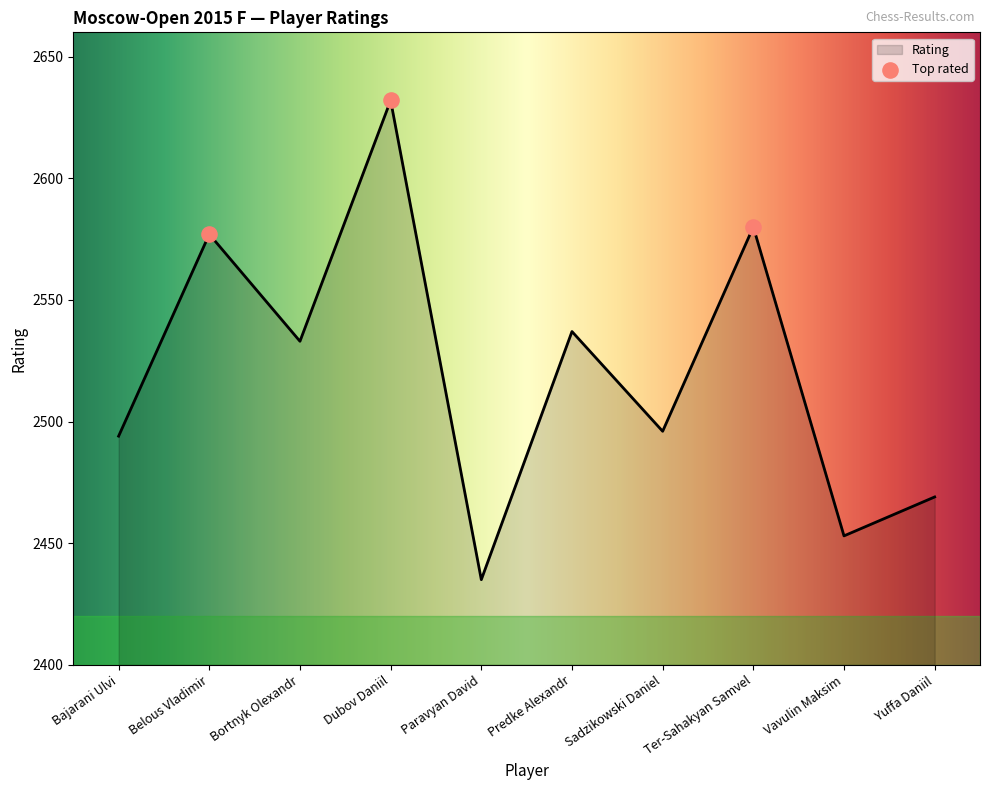

What is the ratio of the value at Belous Vladimir to the value at Sadzikowski Daniel?

1.0